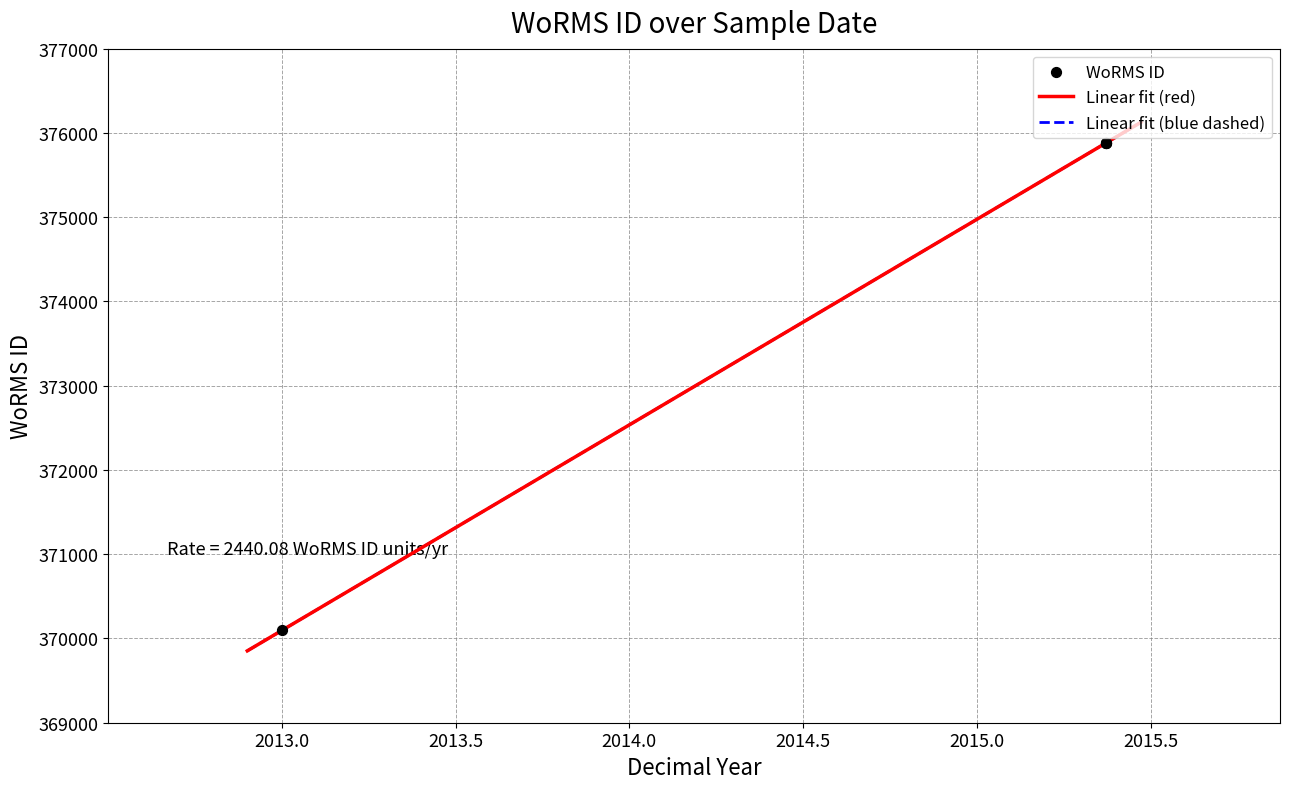

What is the ratio of the value at 2015-05-15 to the value at 2015-05-15?

1.0